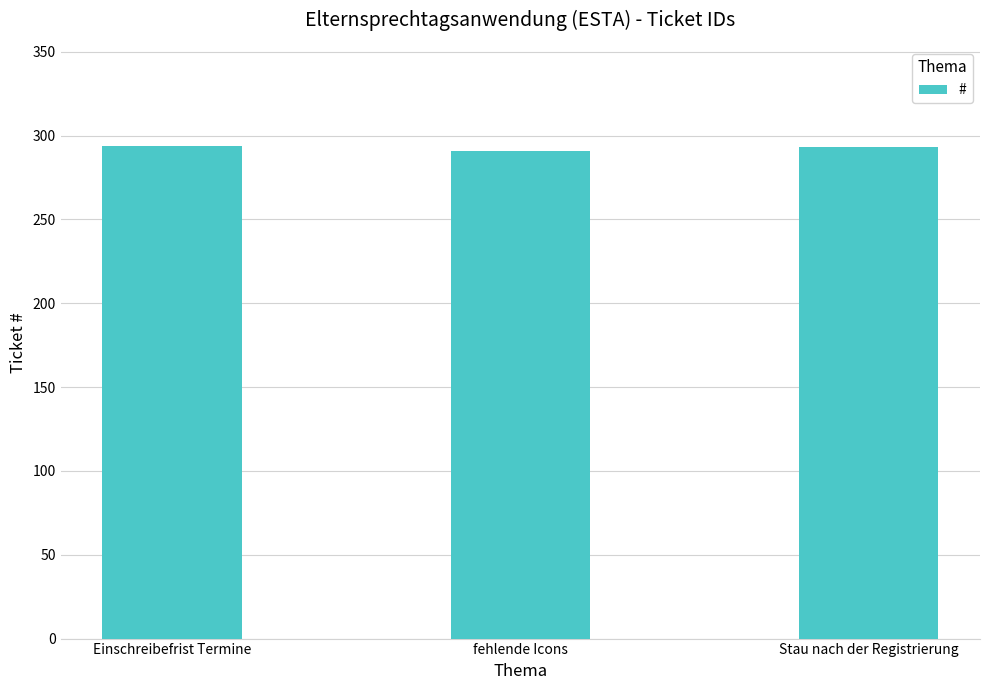

What is the label of the 2nd bar from the left?

fehlende Icons